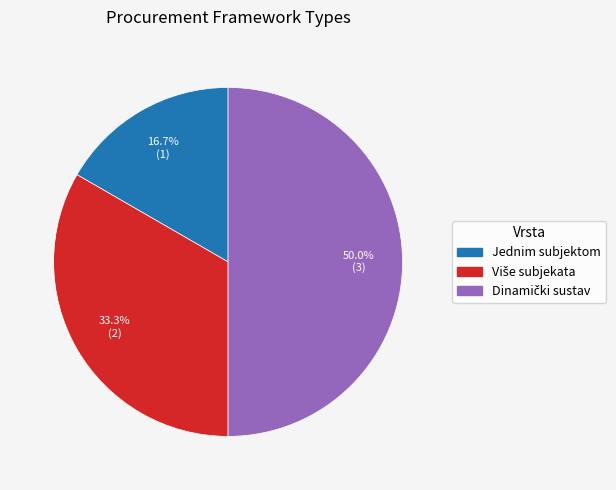

Count the number of slices in the pie.

3